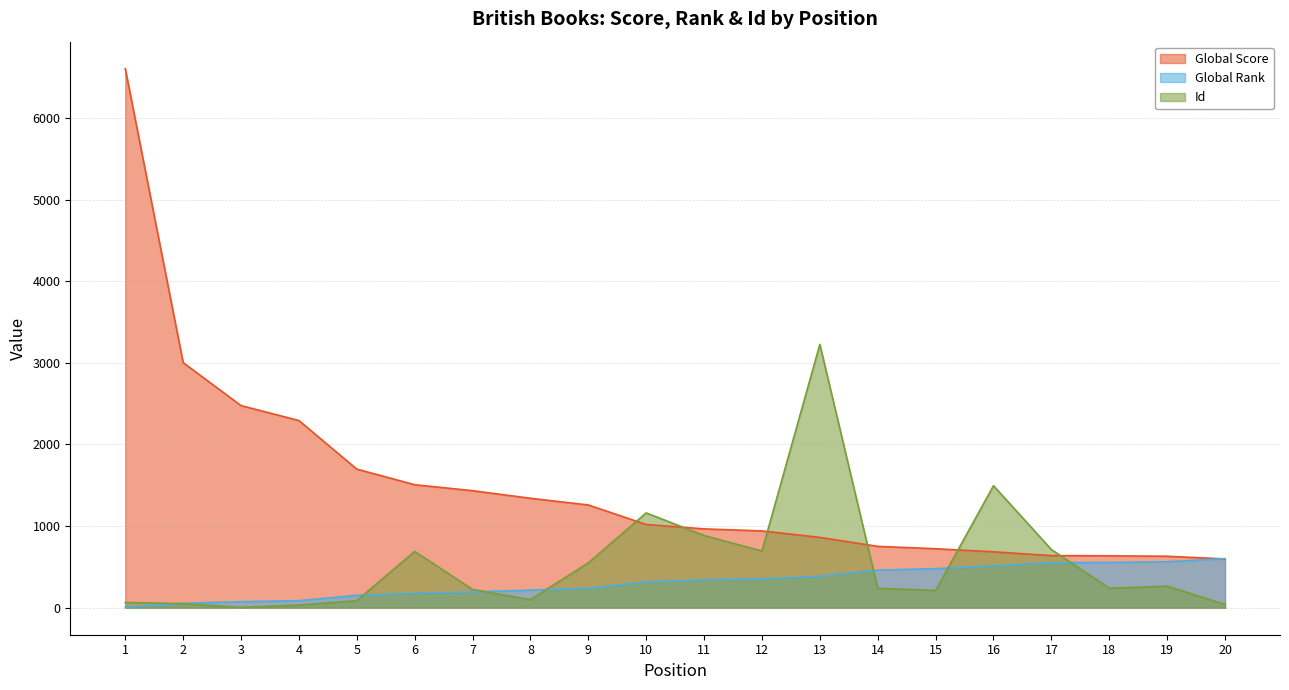

What is the difference between the maximum and second lowest values in the Id series?

3193